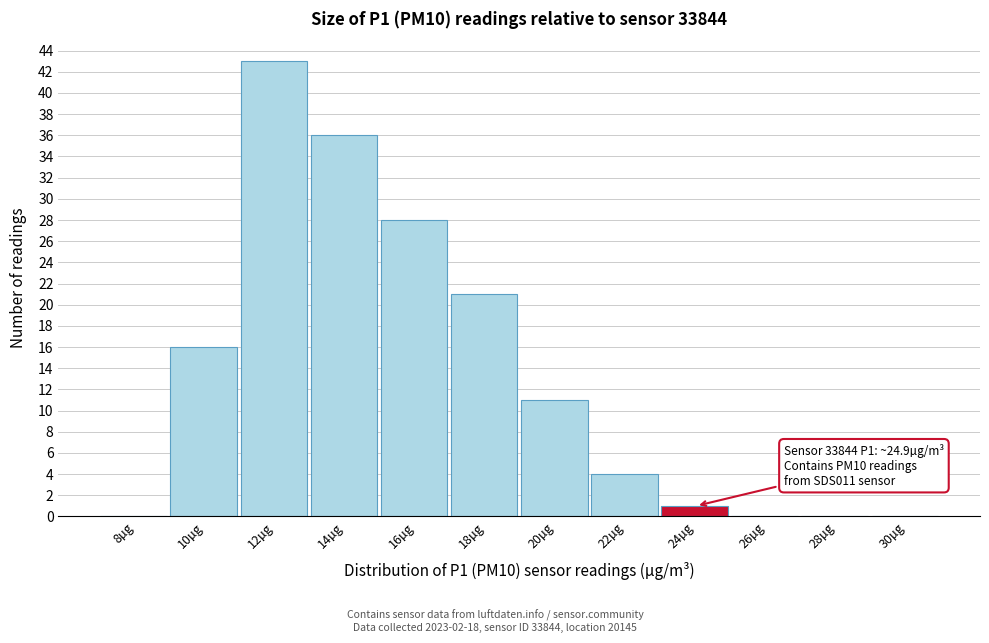

Reading left to right, list all the values displayed in this chart.

8µg=0	10µg=16	12µg=43	14µg=36	16µg=28	18µg=21	20µg=11	22µg=4	24µg=1	26µg=0	28µg=0	30µg=0